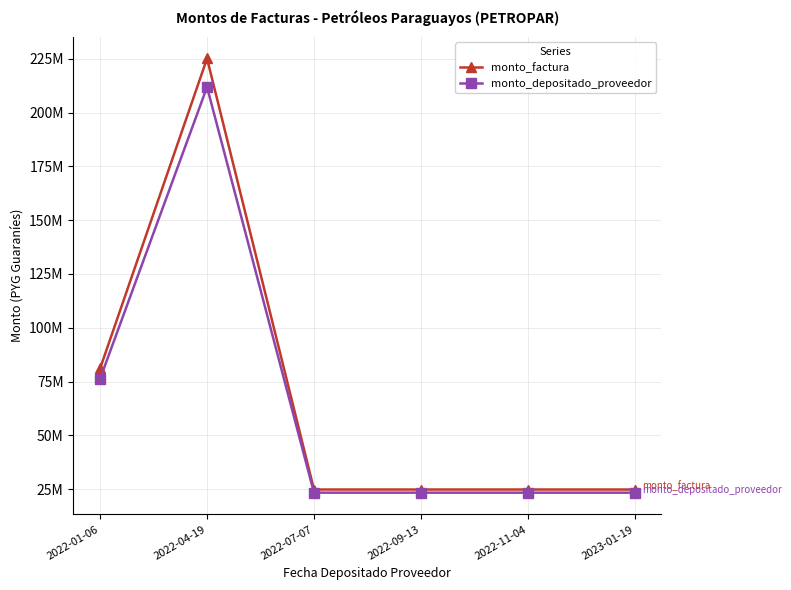

What are all the series names shown in the legend?

monto_factura, monto_depositado_proveedor